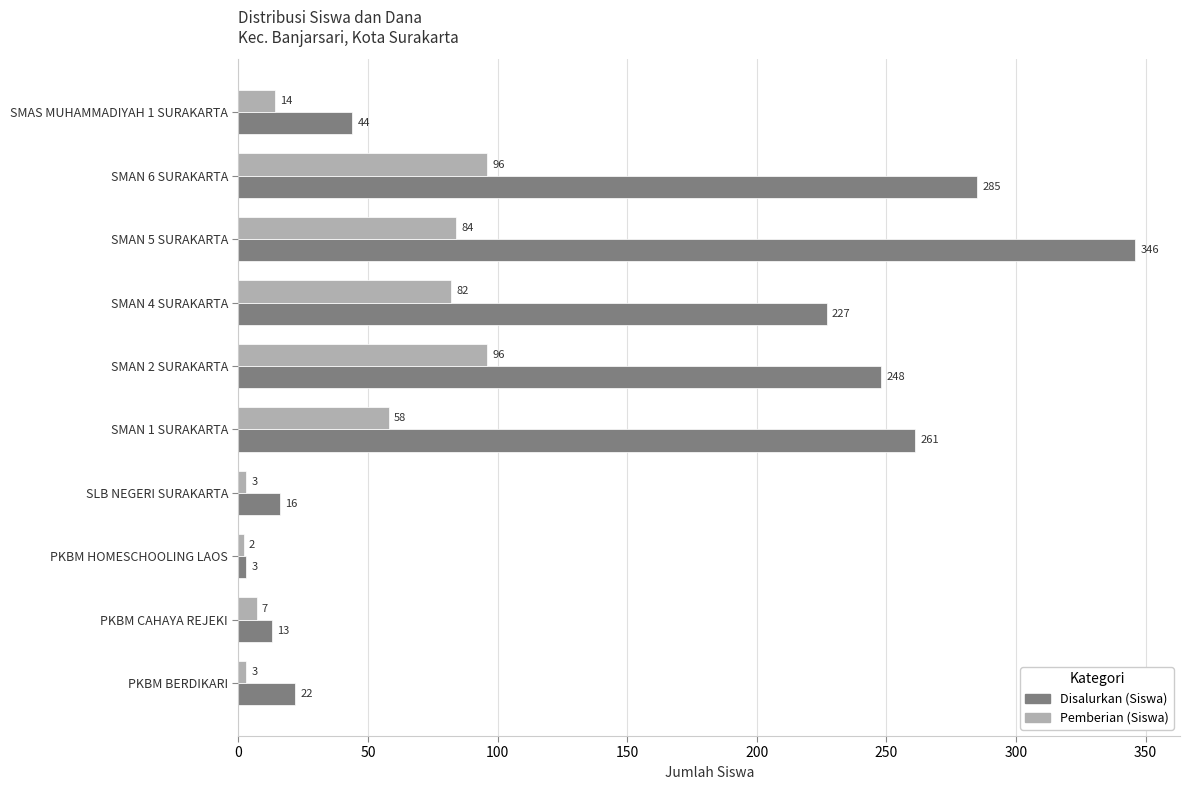

List the series in order of their overall mean, highest first.

Disalurkan (Siswa), Pemberian (Siswa)